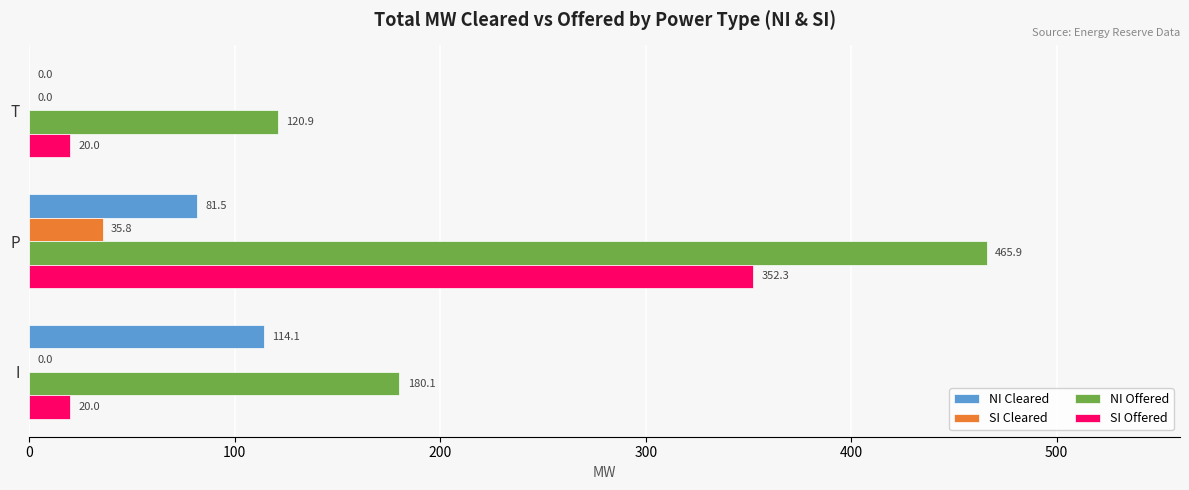

Is it true that NI Offered equals 36.4 at I?

False